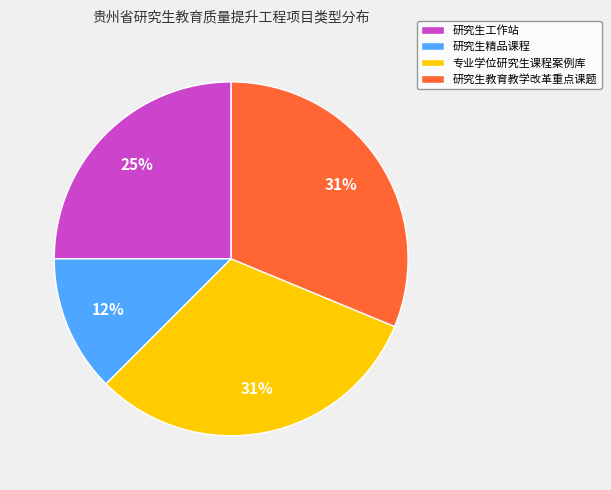

How many slices are in this pie chart?

4